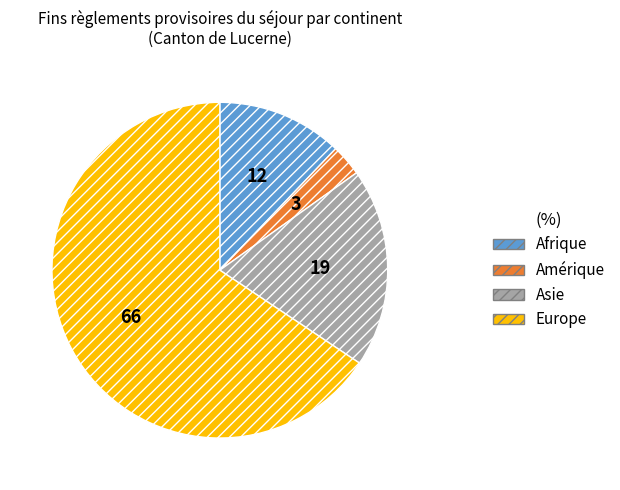

Do Amérique and Europe together represent more than half of the pie?

Yes